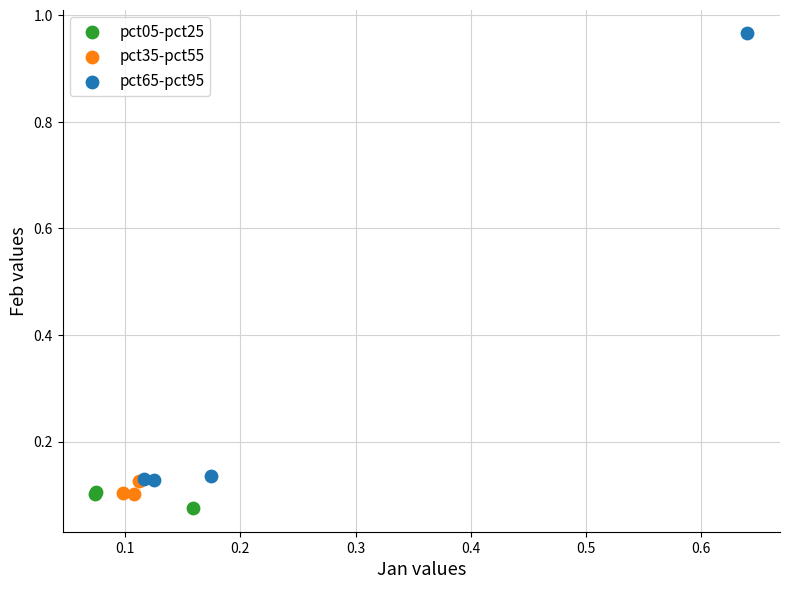

What are all the series names shown in the legend?

pct05-pct25, pct35-pct55, pct65-pct95